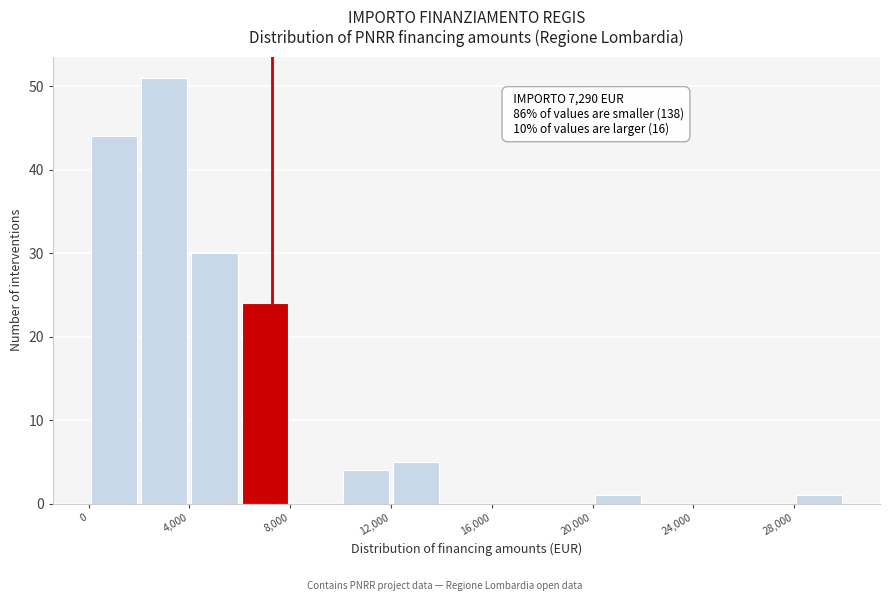

Which range on the x-axis has the tallest bar?

2000 to 4000